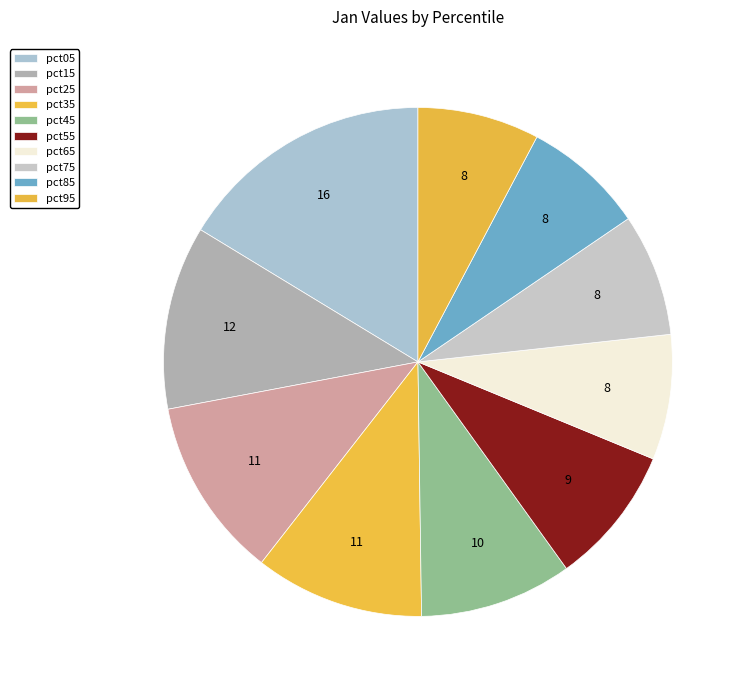

Rank the categories by value from highest to lowest.

pct05, pct15, pct25, pct35, pct45, pct55, pct65, pct75, pct85, pct95